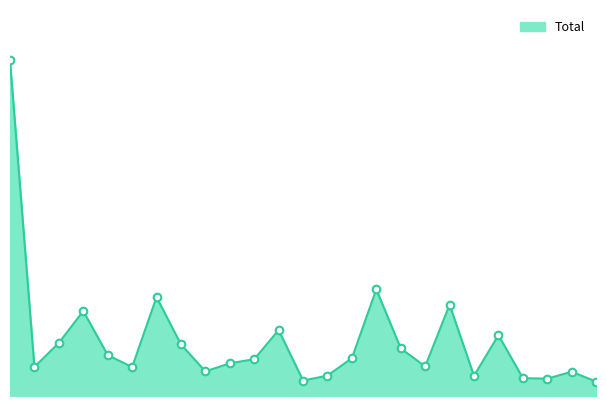

Is this an area chart (filled region under the line)?

Yes